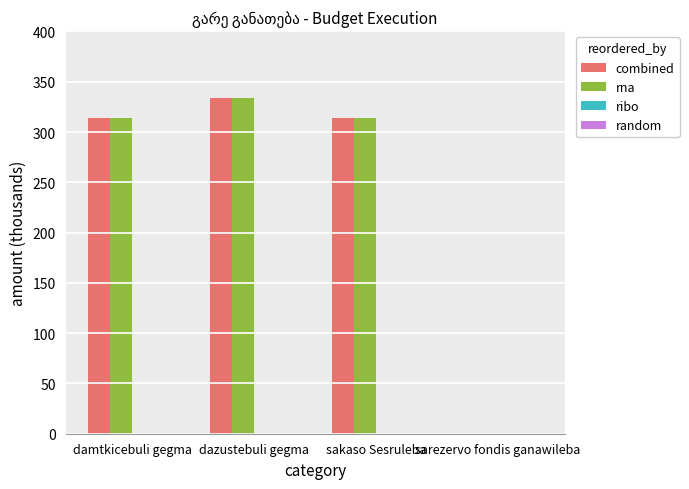

What is the spread (max minus min) of values at damtkicebuli gegma?

314.4